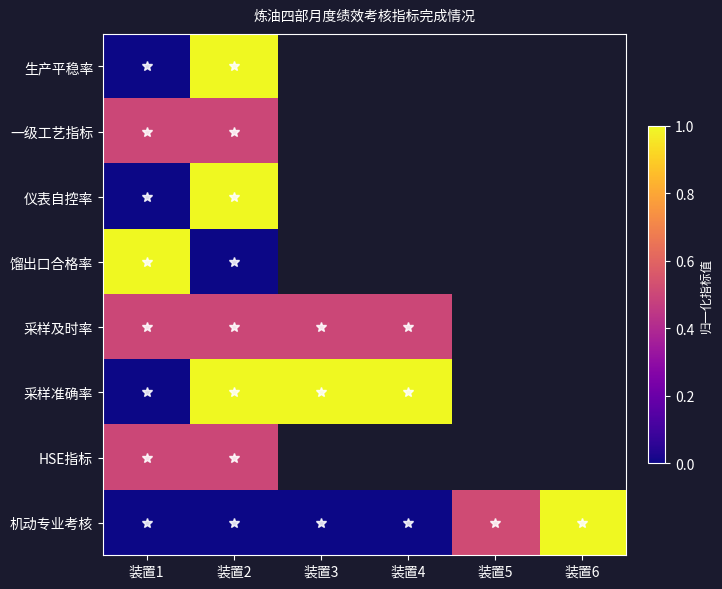

At how many categories does at least one series exceed 0?

6